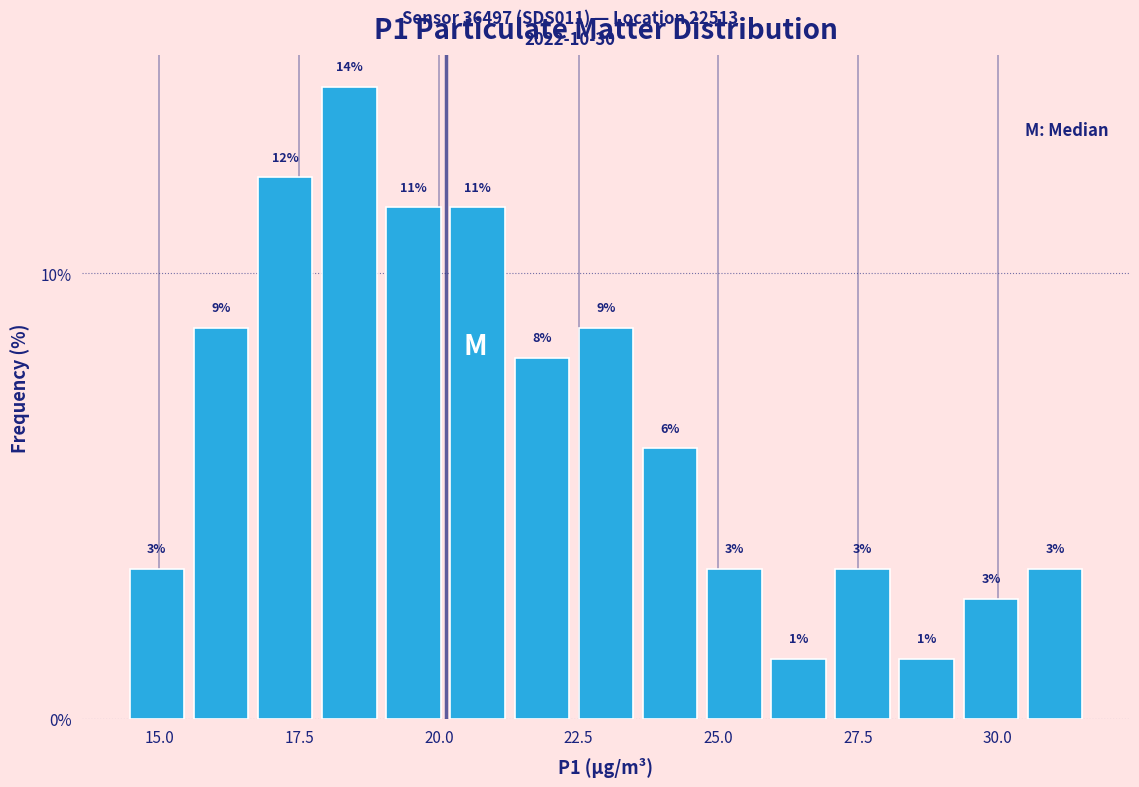

Read against the x-axis, roughly where is the centre of the tallest bar?

18.5